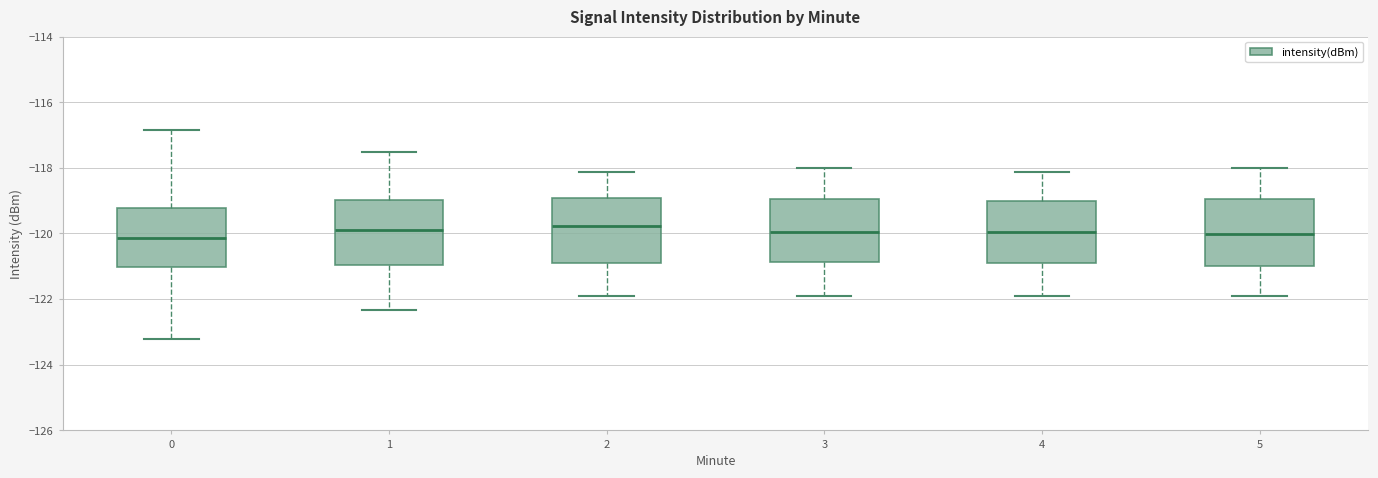

Reading left to right, read every box against the y-axis: the position of its median line, the range the box covers, and the ends of its whiskers. The values are not printed on the chart, so give them approximately, as read against the axis.

0: median -120.2, box -121.0 to -119.2, whiskers -123.2 to -116.8
1: median -119.8, box -121.0 to -119.0, whiskers -122.4 to -117.6
2: median -119.8, box -120.8 to -119.0, whiskers -122.0 to -118.2
3: median -120.0, box -120.8 to -119.0, whiskers -122.0 to -118.0
4: median -120.0, box -120.8 to -119.0, whiskers -122.0 to -118.2
5: median -120.0, box -121.0 to -119.0, whiskers -122.0 to -118.0